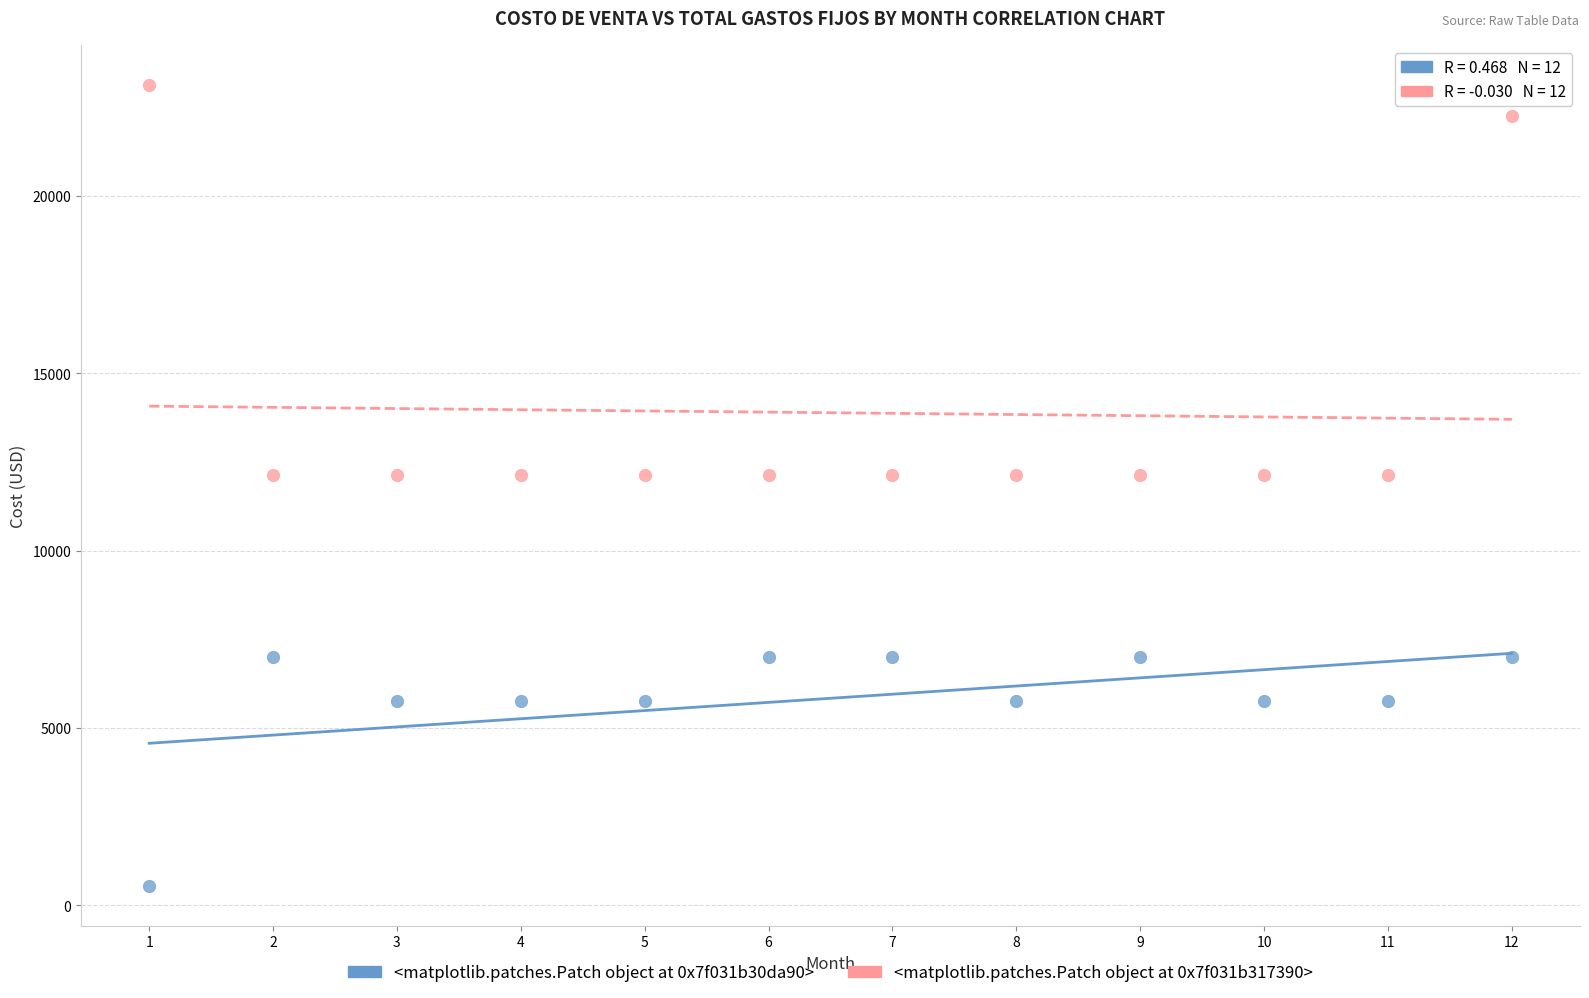

Across all data points, what is the range of Y values (max minus min)?

22578.0